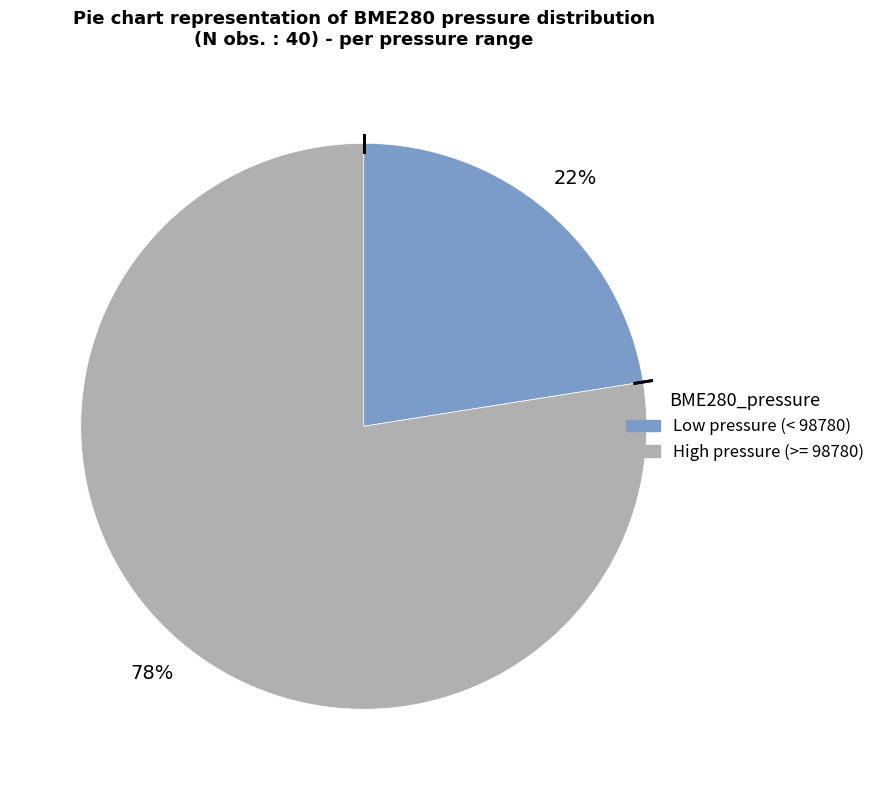

To the nearest percent, what is the average slice percentage?

50%